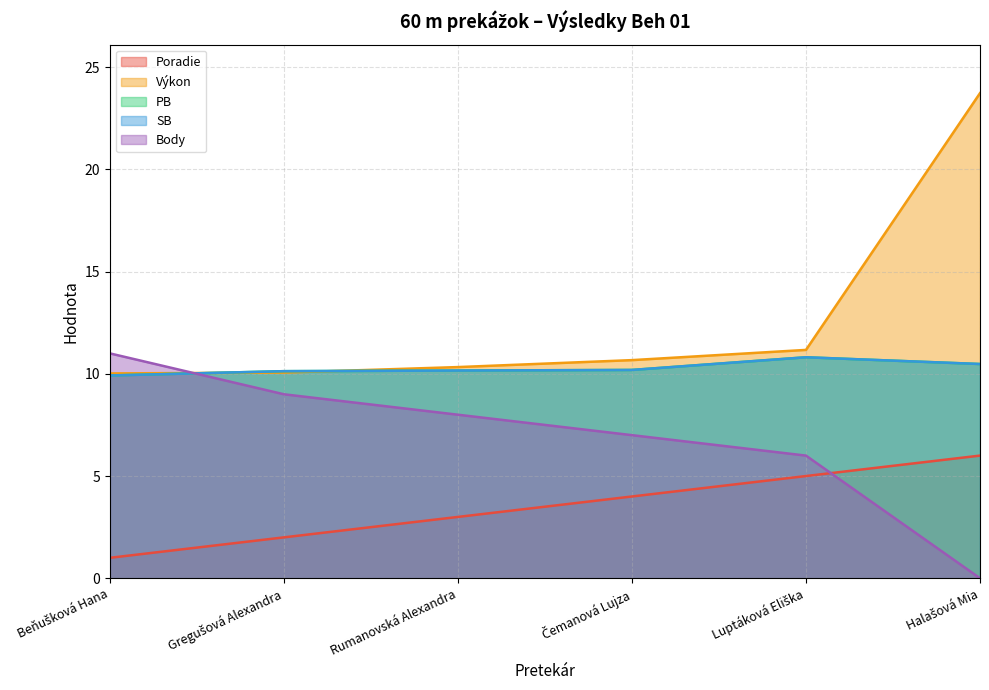

True or false: PB and SB cross at least once.

False